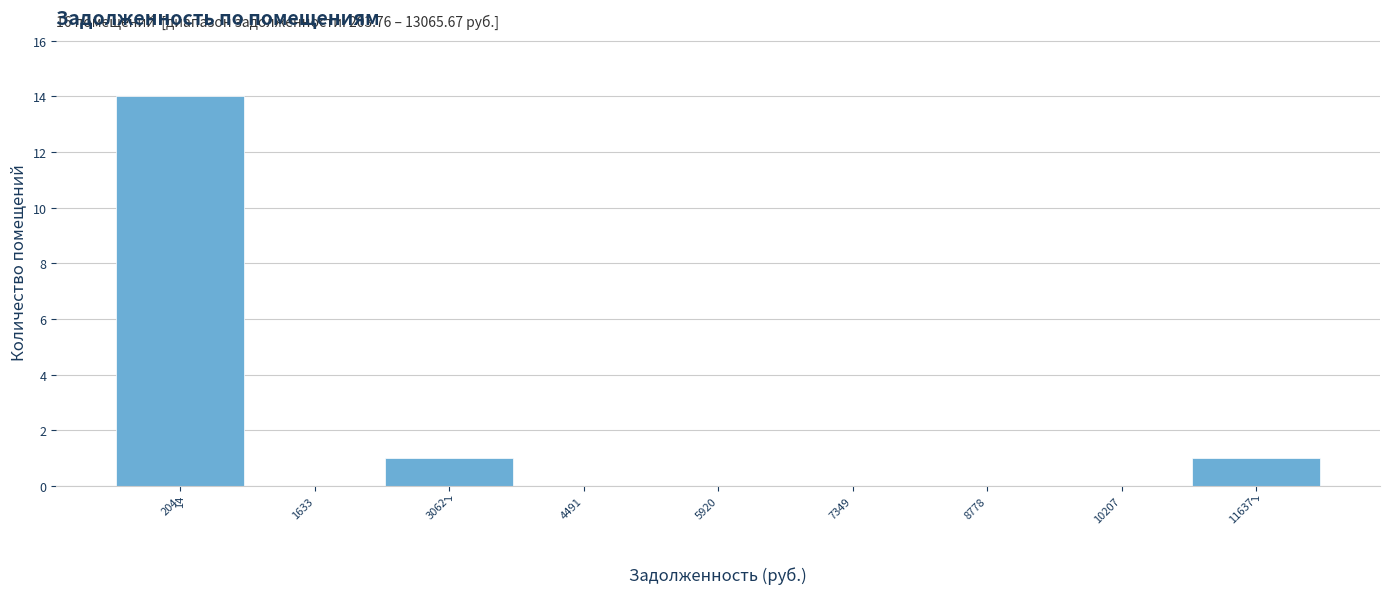

Reading right to left, what are all the values shown in this chart?

11637=1	10207=0	8778=0	7349=0	5920=0	4491=0	3062=1	1633=0	204=14